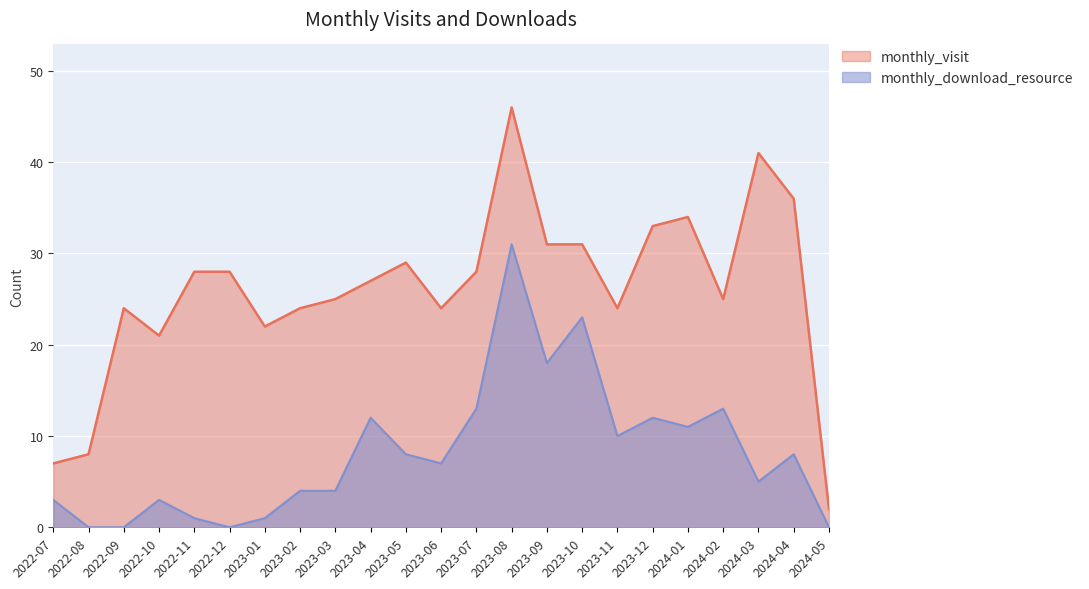

What is the difference between the maximum and minimum values in the monthly_visit series?

44